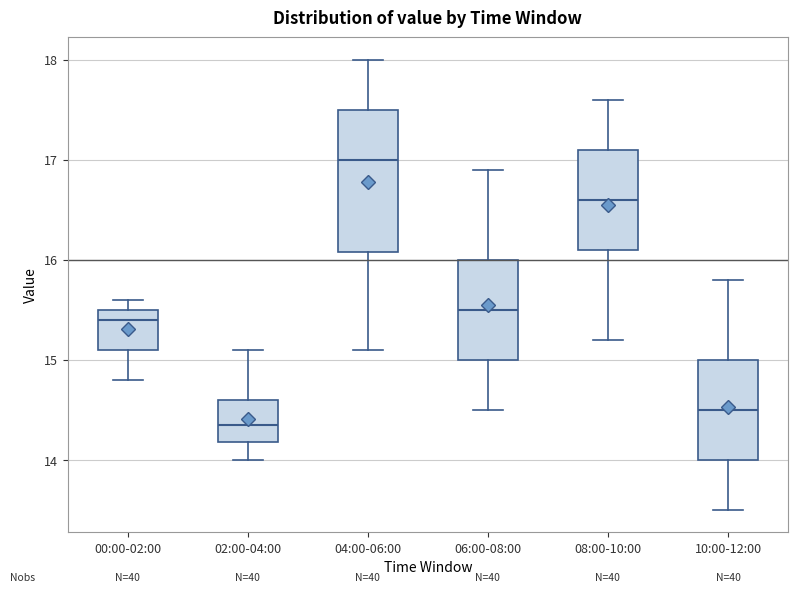

Where does the median line of the box for 02:00-04:00 sit on the y-axis? The values are not printed on the chart, so give them approximately, as read against the axis.

14.4